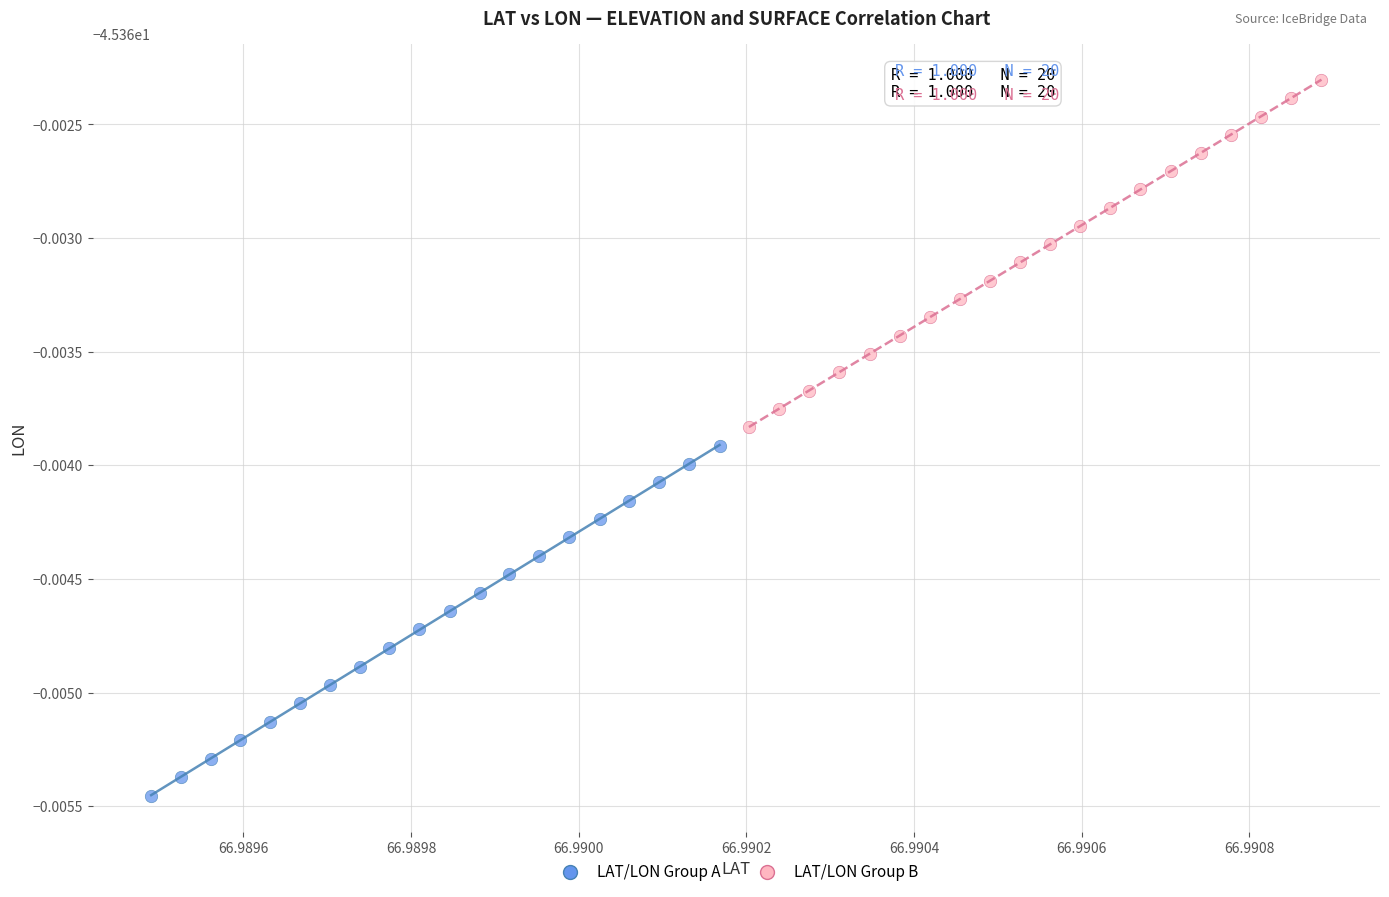

Which series contains the highest Y value?

LAT/LON Group B